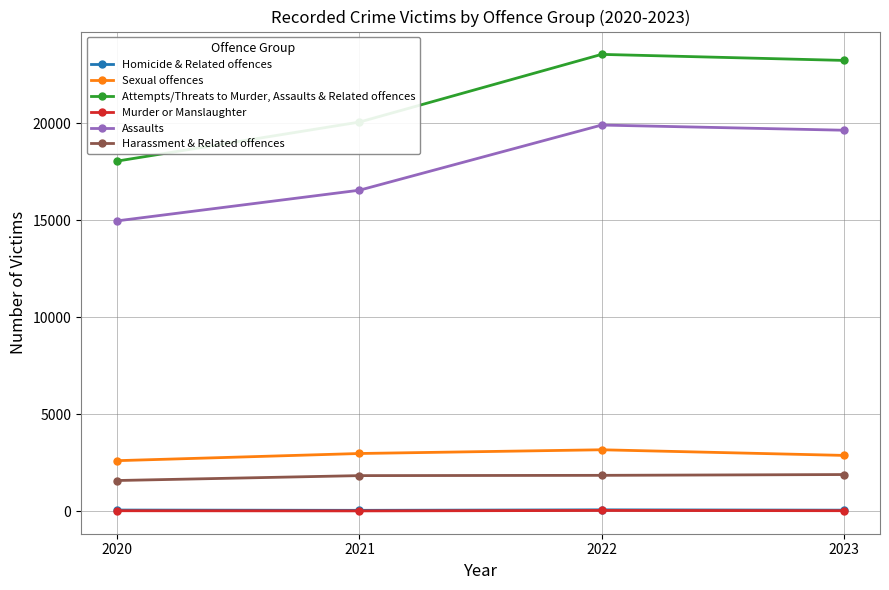

What is the average value of the Homicide & Related offences series?

67